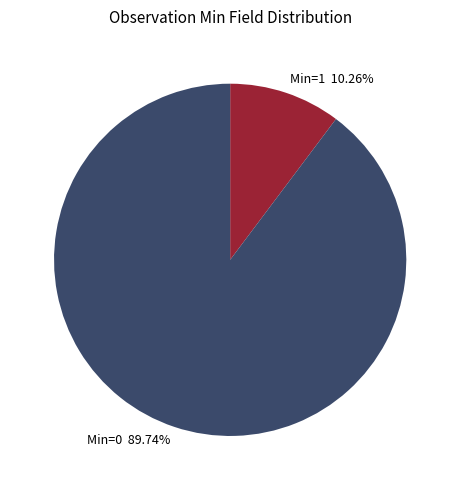

Which has a higher value, Min=0 89.74% or Min=1 10.26%?

Min=0 89.74%